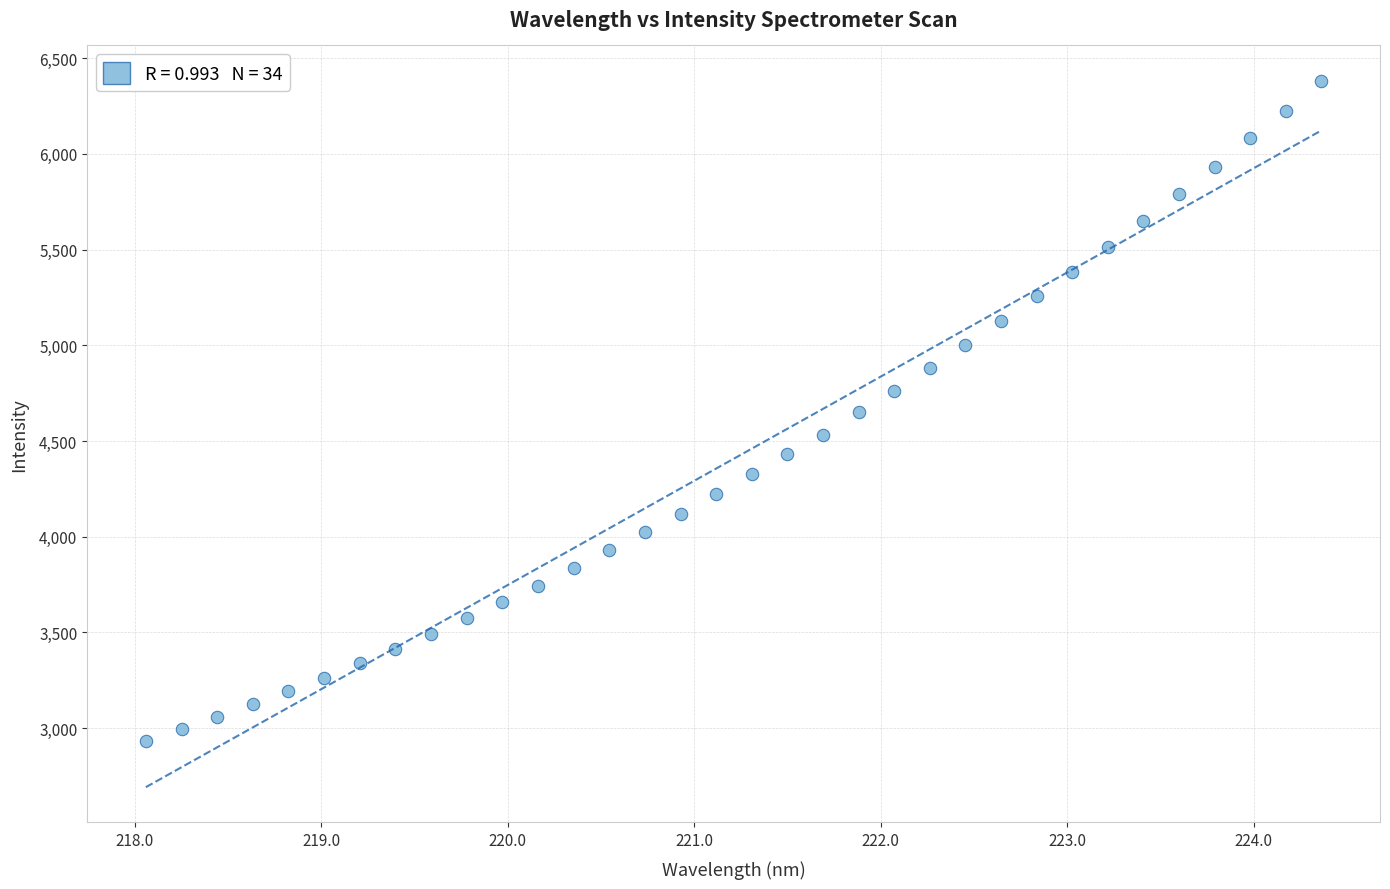

What is the range of X values (max minus min)?

6.3